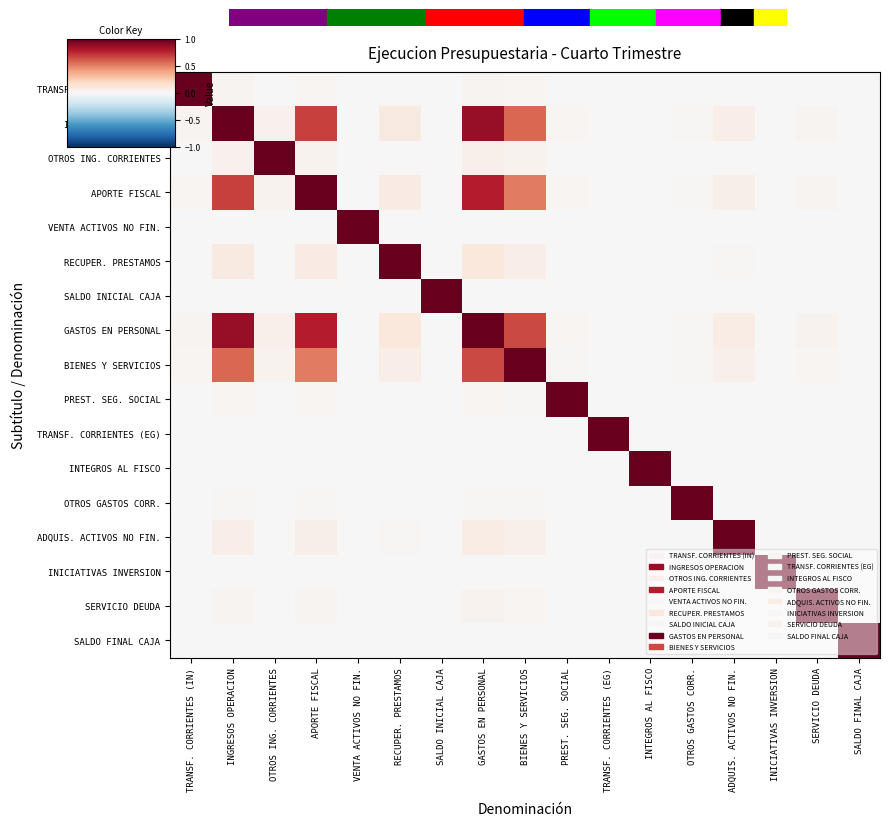

List the series in order of their peak value, highest first.

TRANSF. CORRIENTES (IN), INGRESOS OPERACION, OTROS ING. CORRIENTES, APORTE FISCAL, VENTA ACTIVOS NO FIN., RECUPER. PRESTAMOS, SALDO INICIAL CAJA, GASTOS EN PERSONAL, BIENES Y SERVICIOS, PREST. SEG. SOCIAL, TRANSF. CORRIENTES (EG), INTEGROS AL FISCO, OTROS GASTOS CORR., ADQUIS. ACTIVOS NO FIN., INICIATIVAS INVERSION, SERVICIO DEUDA, SALDO FINAL CAJA